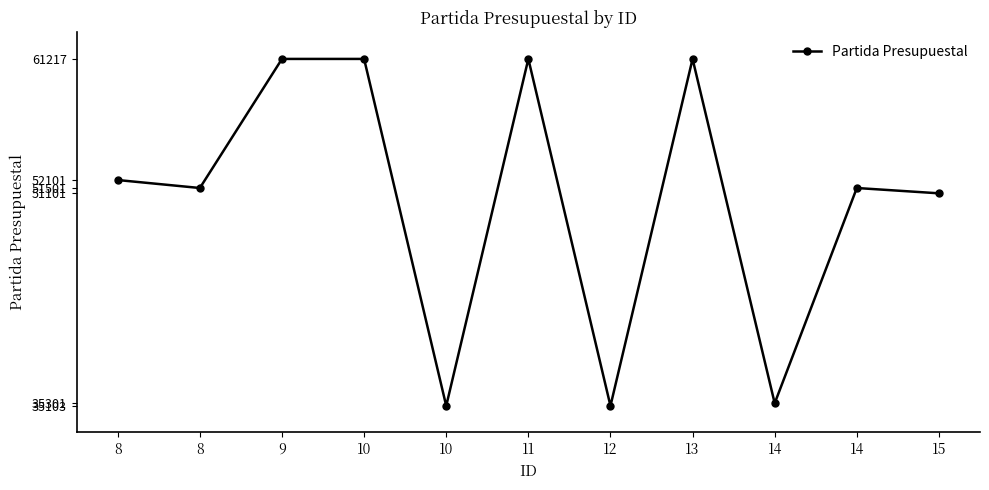

What is the value of the 2nd point from the left?

52101